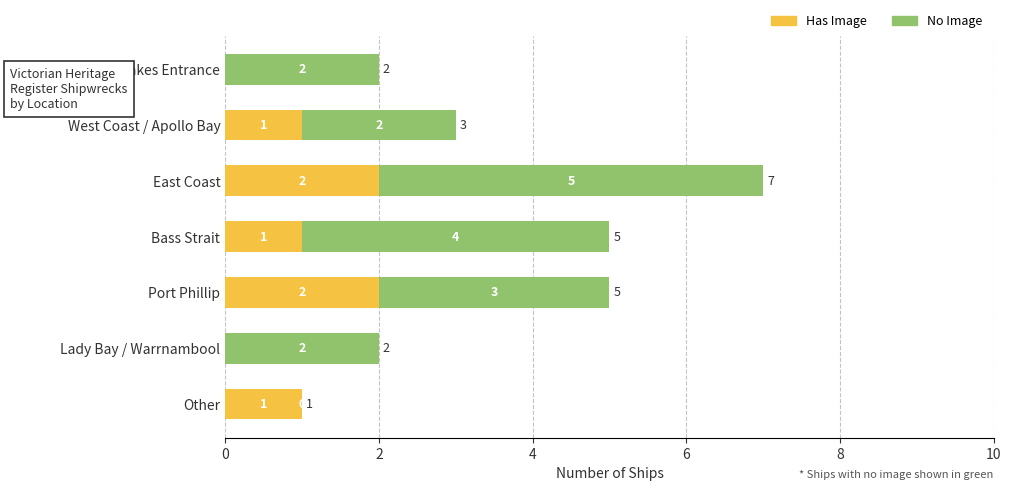

True or false: Has Image has a value of 2 at East Coast.

True